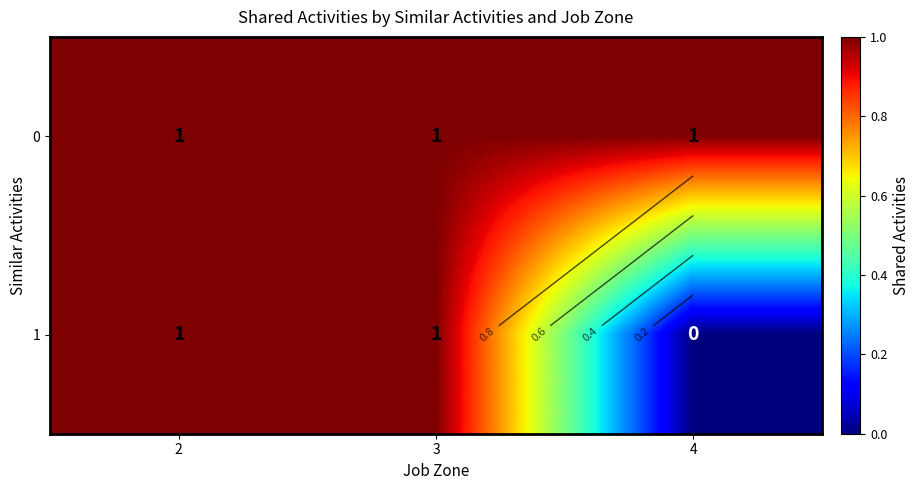

The 1 series shows 2 at 3. True or false?

False